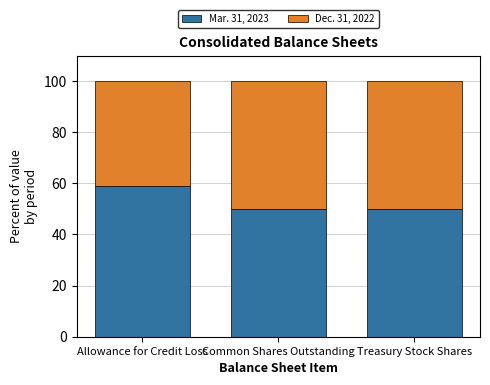

What is the total value across all series at Allowance for Credit Loss?

100.0